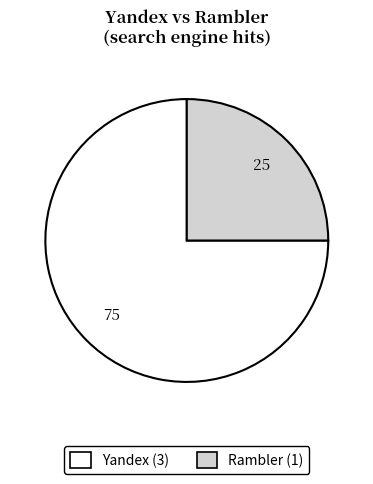

Which slice is the largest?

Yandex (3)